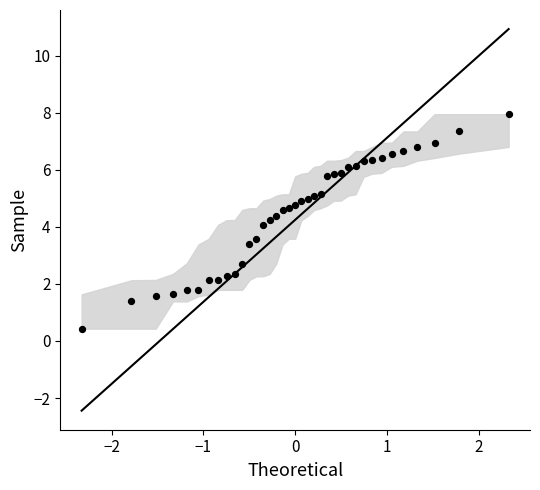

What is the range of X values (max minus min)?

4.7